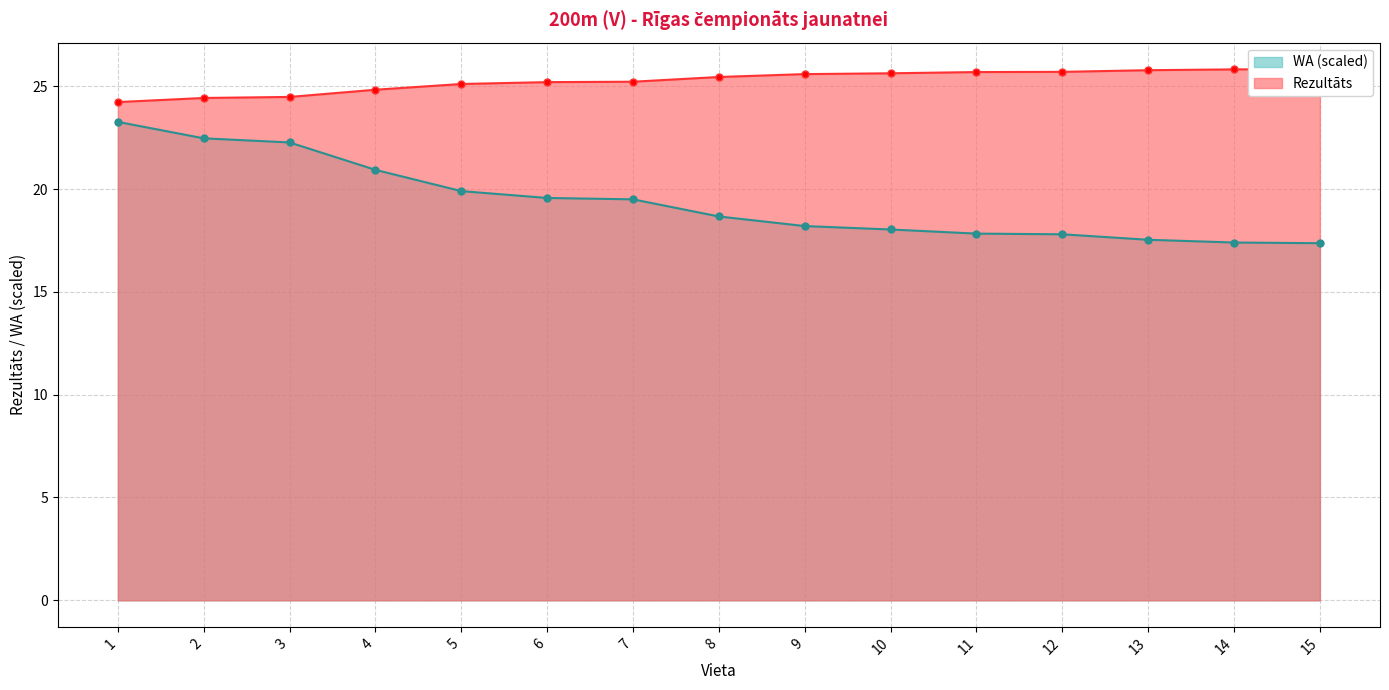

How many values in the WA series exceed 18?

10